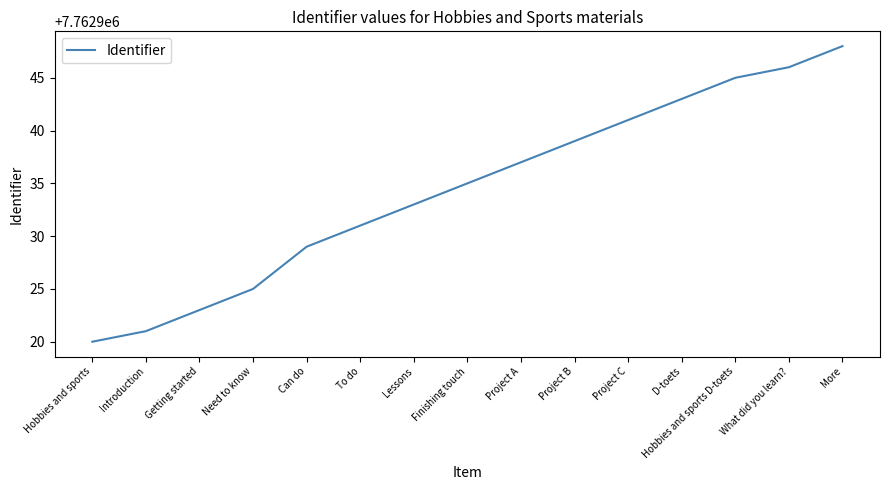

Rank the categories by value from lowest to highest.

Hobbies and sports, Introduction, Getting started, Need to know, Can do, To do, Lessons, Finishing touch, Project A, Project B, Project C, D-toets, Hobbies and sports D-toets, What did you learn?, More